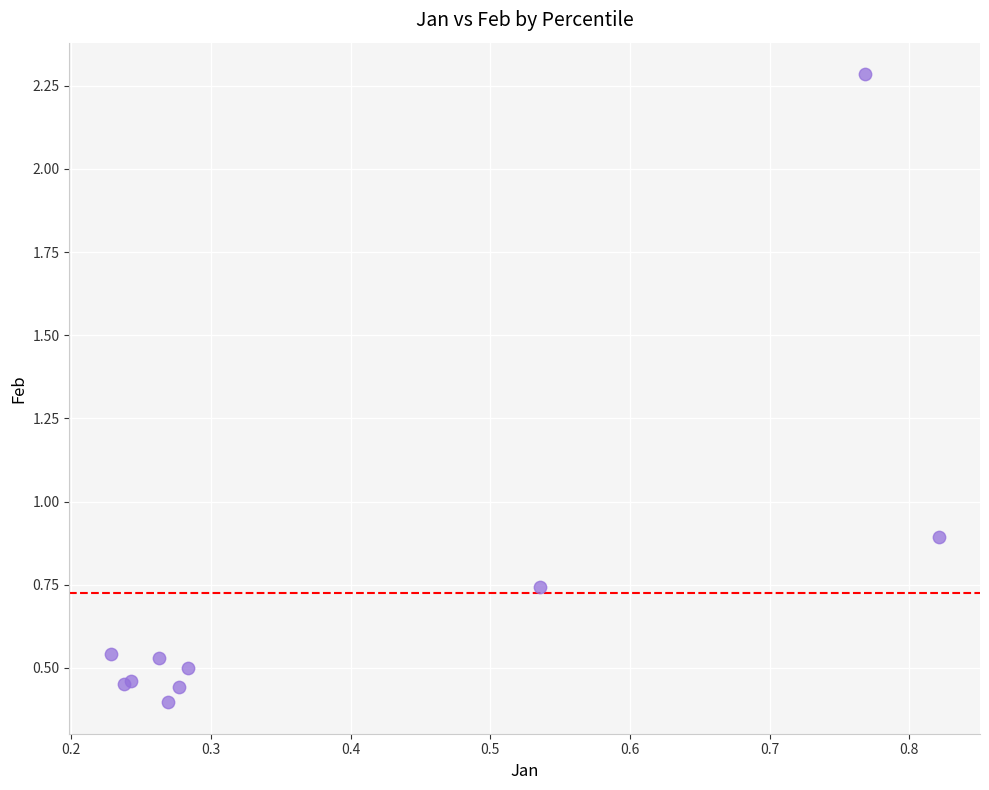

What Y value in the scatter plot is closest to 1?

0.9